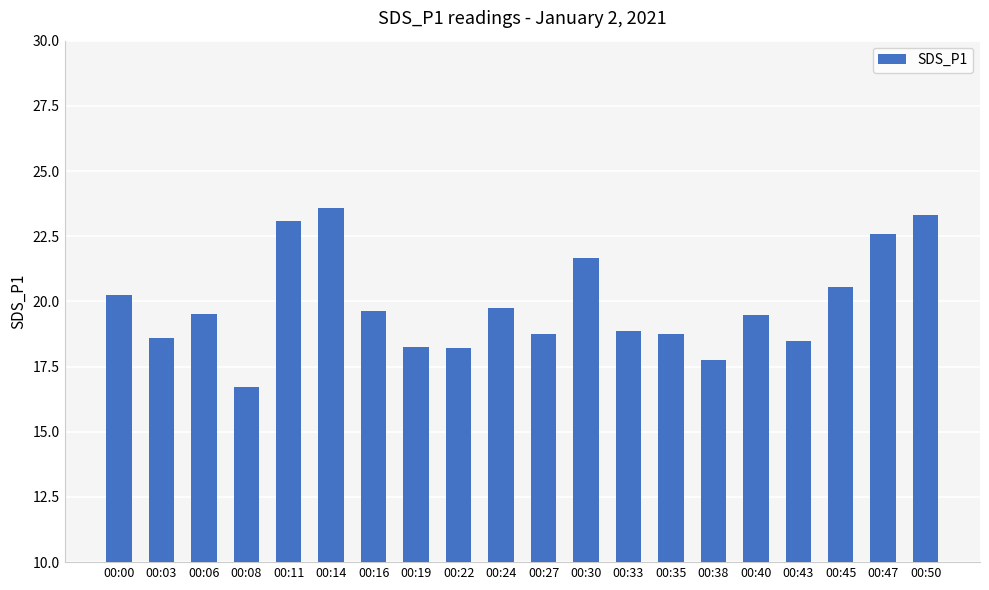

Are the bars horizontal?

No